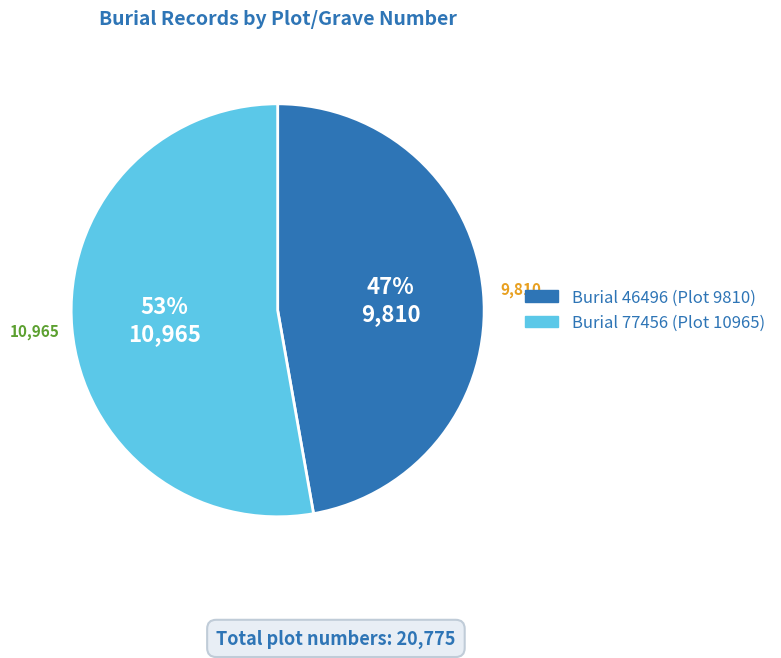

To the nearest percent, what is the difference between the largest and smallest slice percentages?

6%